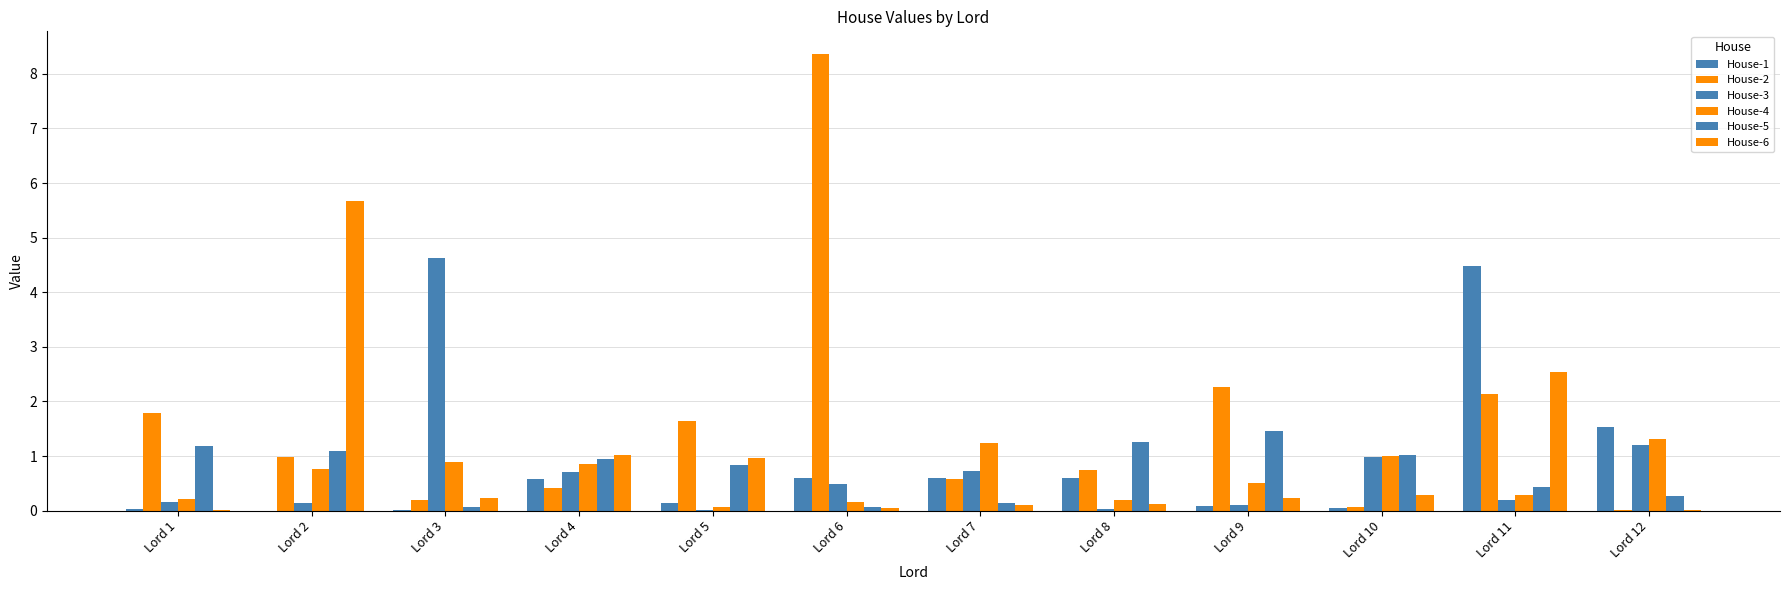

What is the value of the House-2 bar at the 10th from the left?

0.1